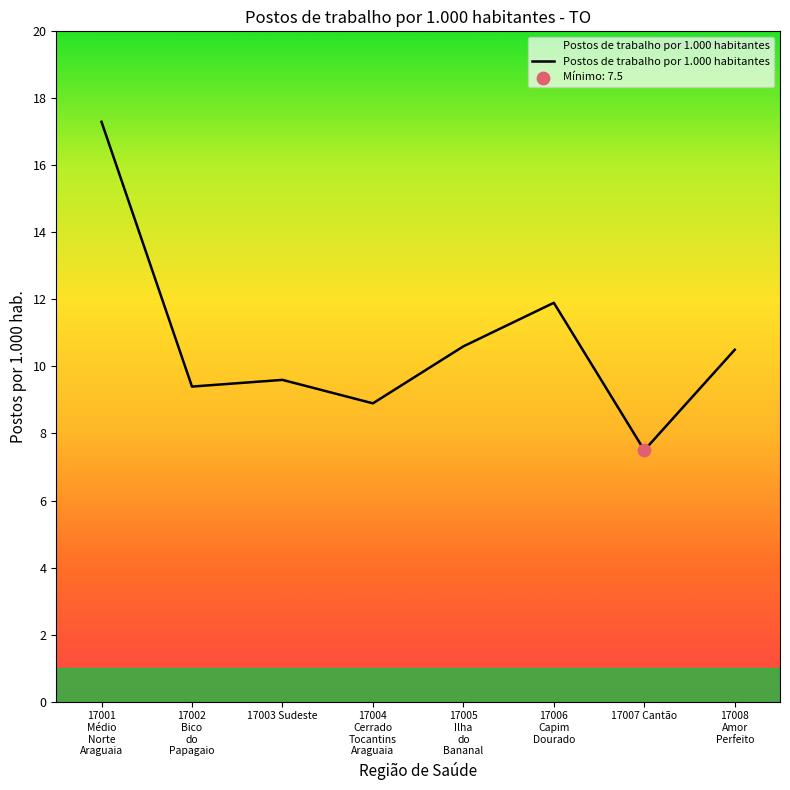

What is the ratio of the value at 17005
Ilha
do
Bananal to the value at 17007 Cantão?

1.4